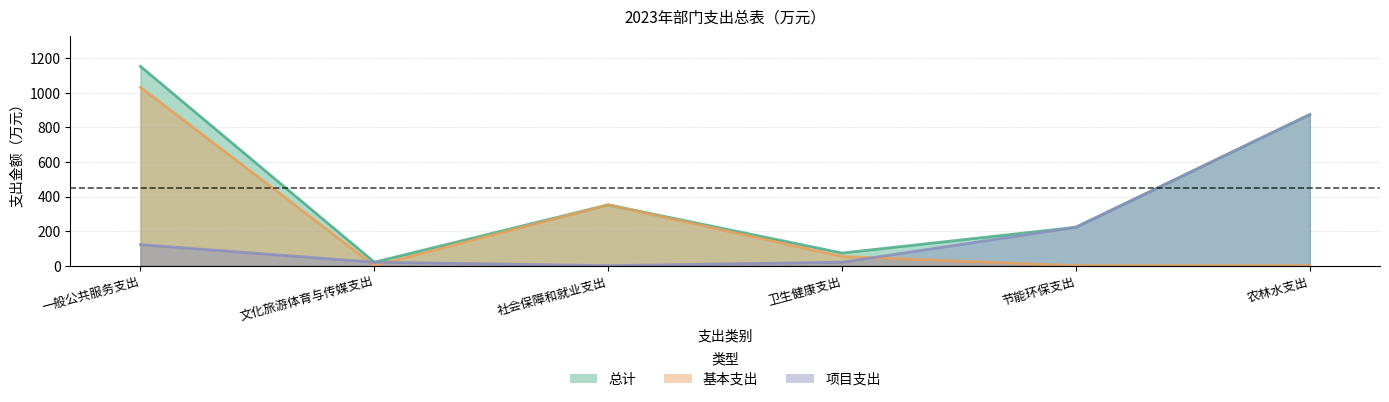

How many distinct data groups are displayed?

3